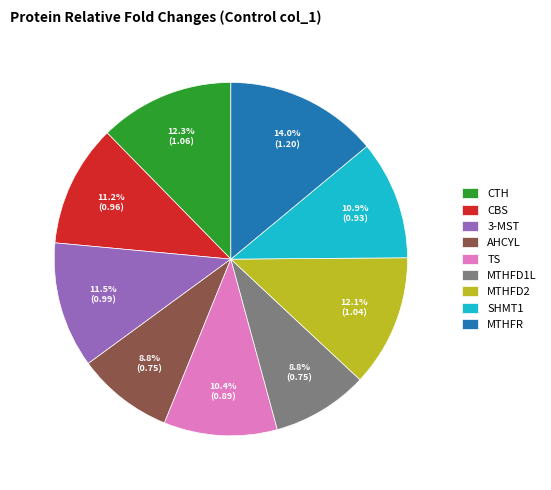

To the nearest percent, what percentage of the pie is MTHFR?

14%